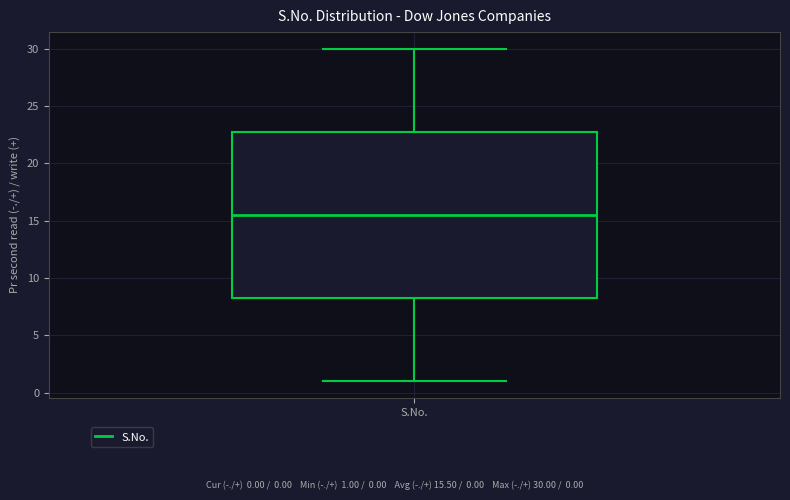

Where does the upper whisker of the box for S.No. end on the y-axis? The values are not printed on the chart, so give them approximately, as read against the axis.

30.0